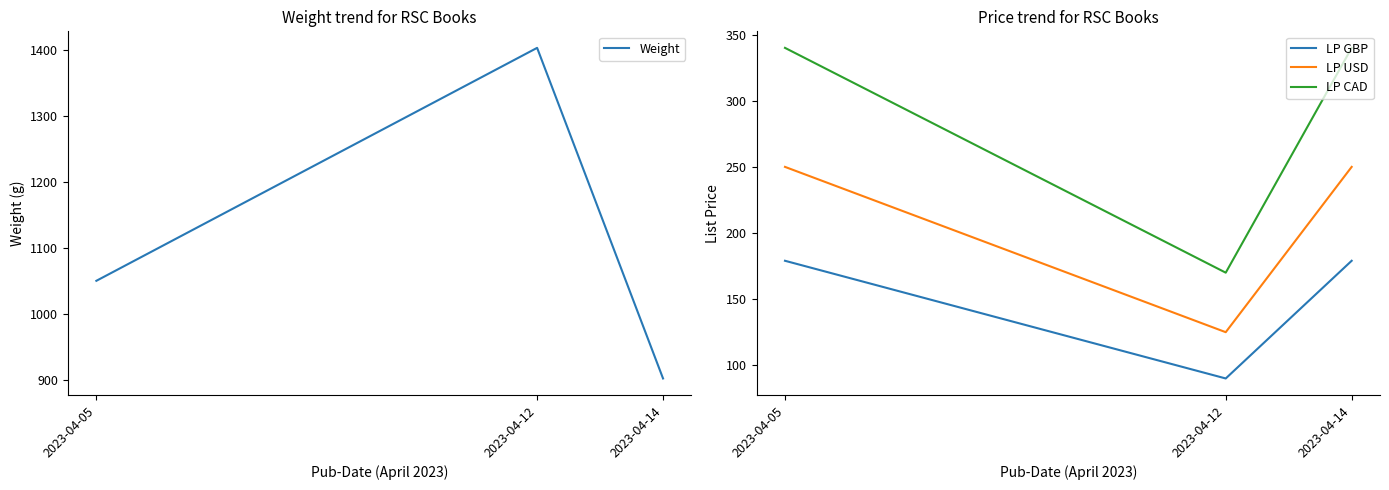

What is the sum of all LP USD values?

625